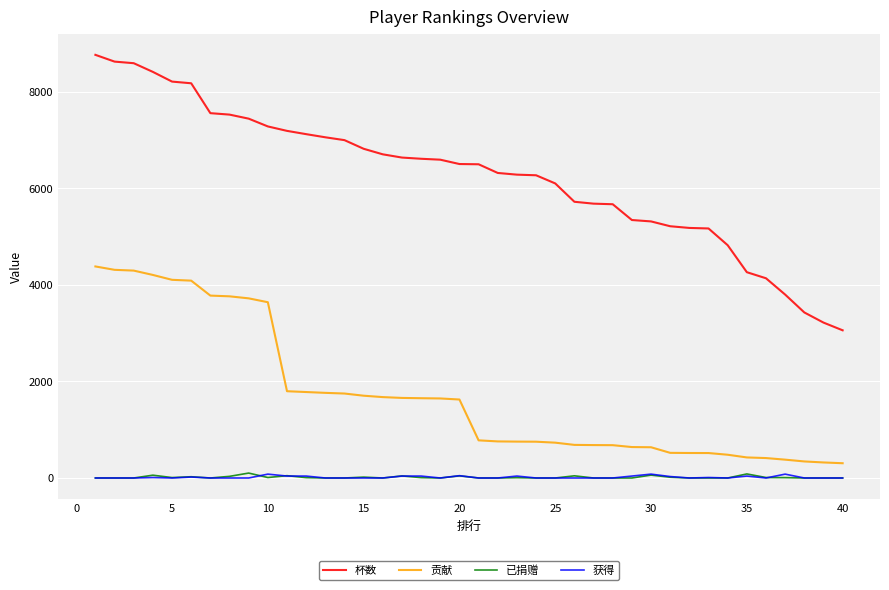

What are all the series names shown in the legend?

杯数, 贡献, 已捐赠, 获得